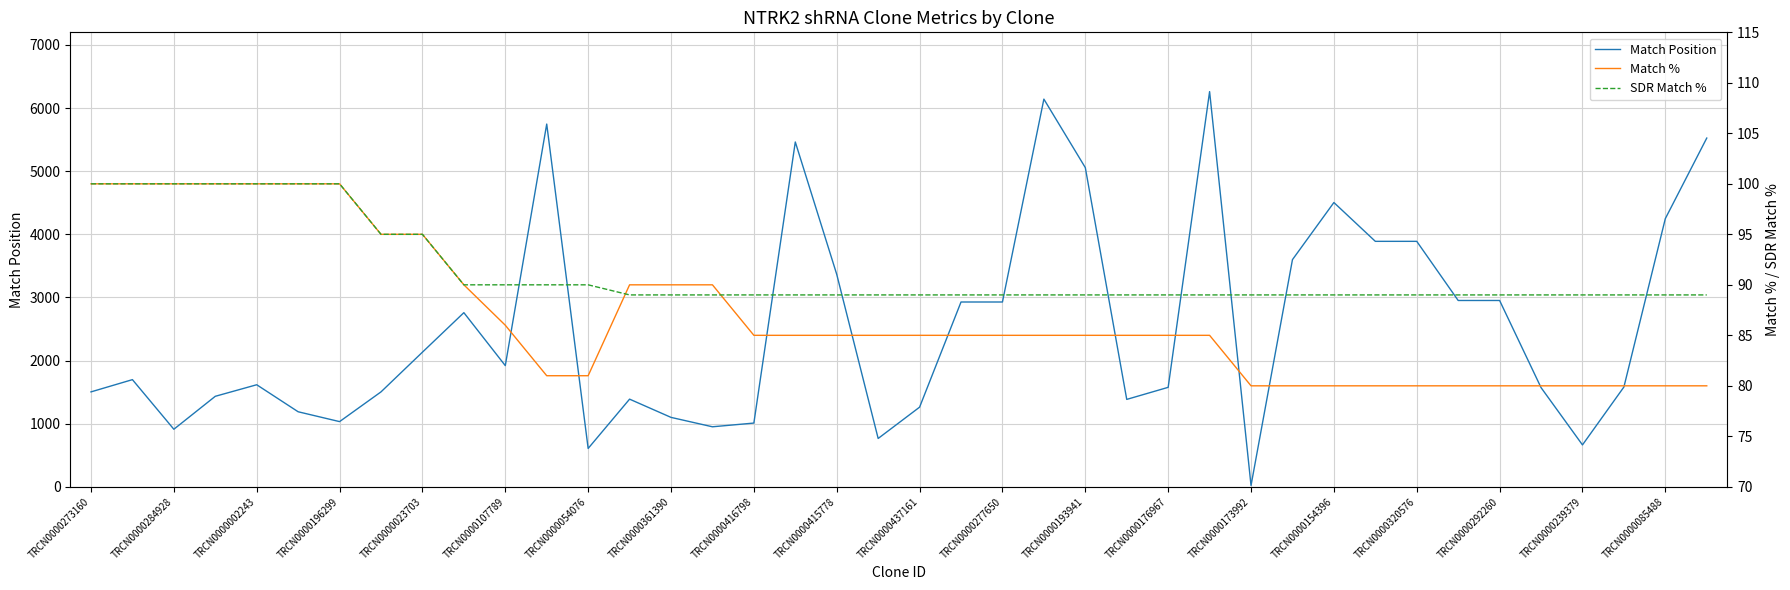

Which series has the widest spread of values?

Match Position